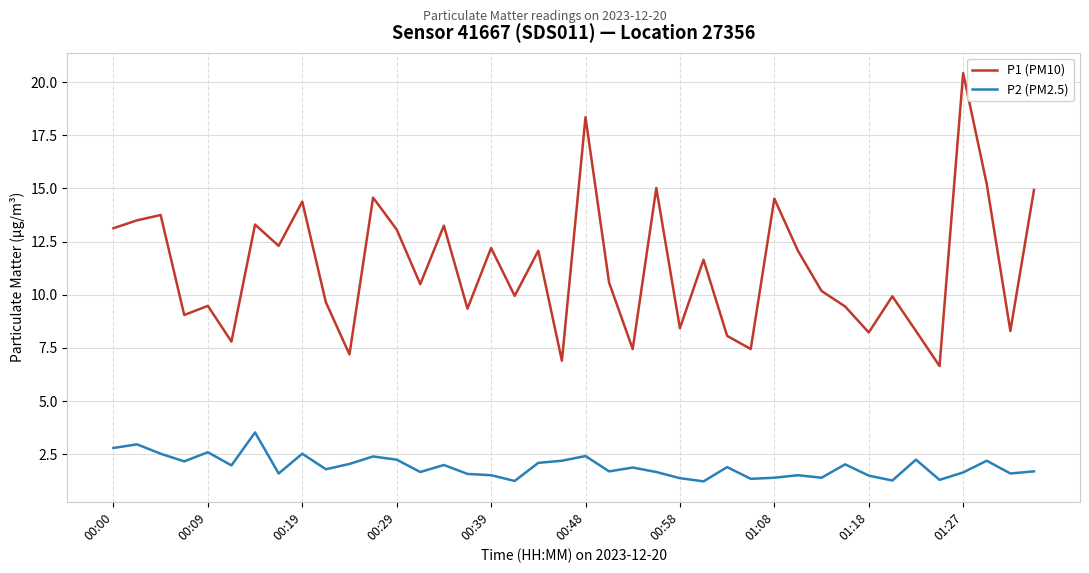

True or false: P2 (PM2.5) and P1 (PM10) cross at least once.

False